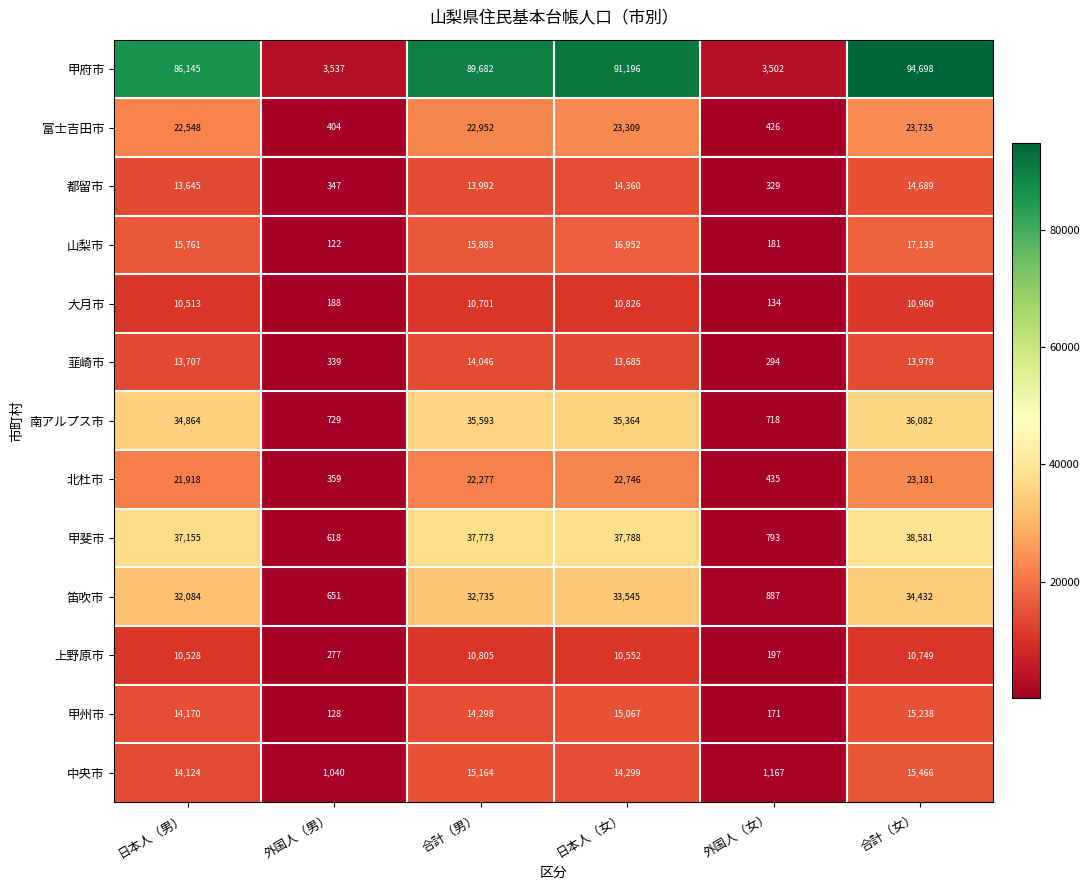

What is the difference between the maximum and minimum values in the 中央市 series?

14426